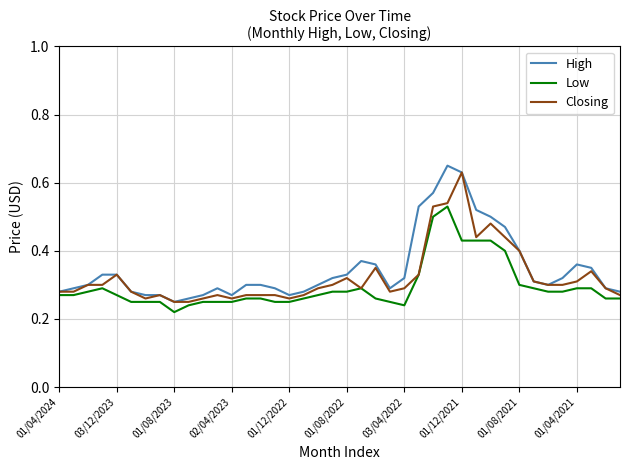

True or false: Low has more than 2 points higher than both neighbors.

True